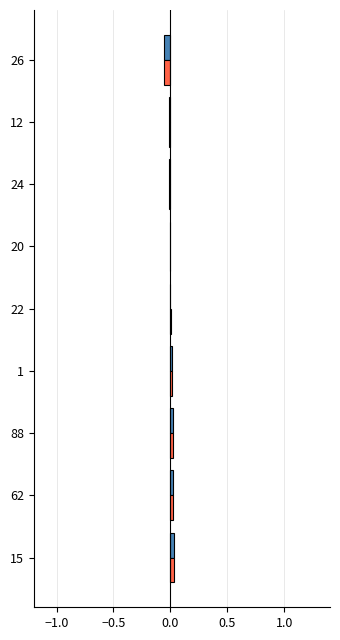

Count the number of categories in the chart.

9